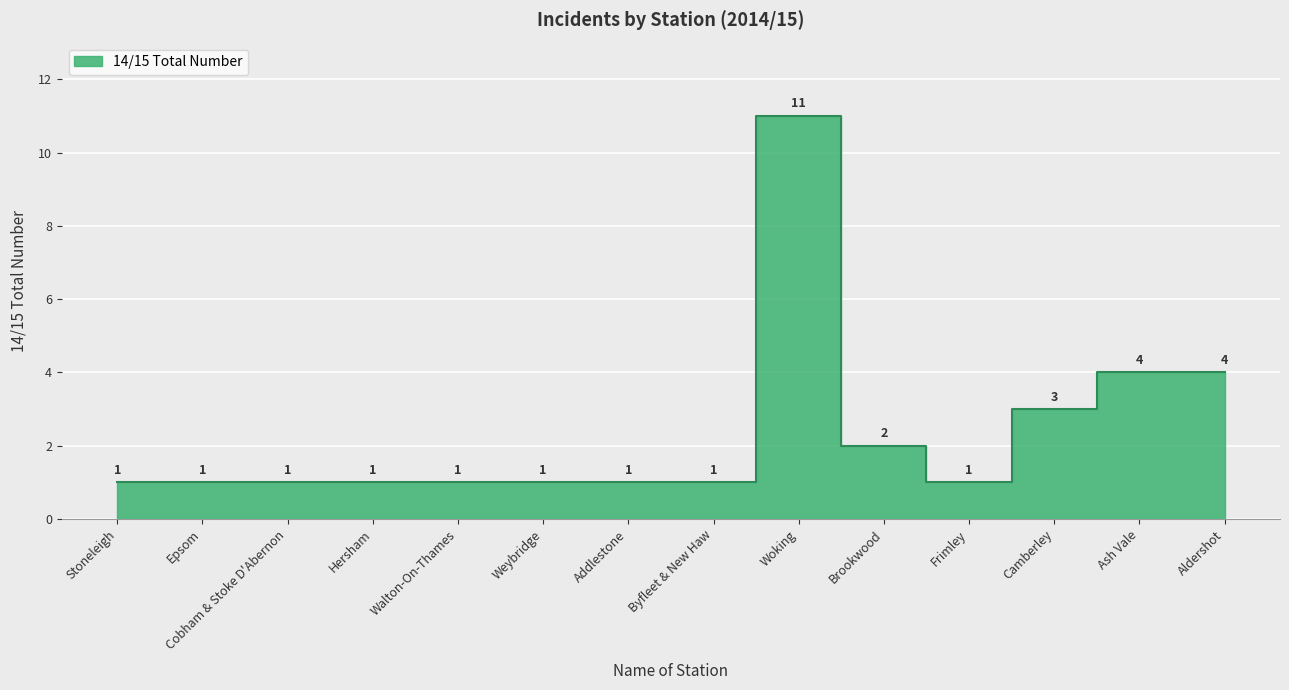

Which label corresponds to the largest value in the chart?

Woking